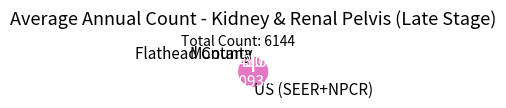

Is it true that US (SEER+NPCR) is 88% of the pie?

False